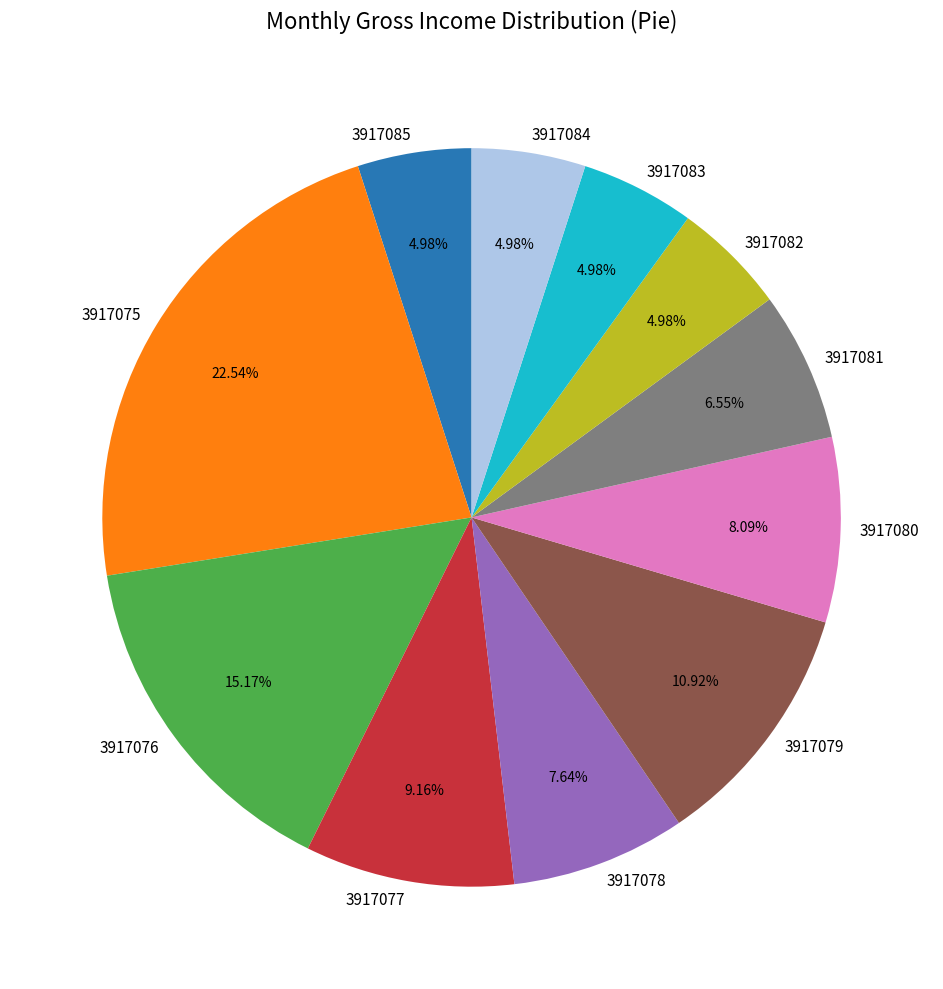

Is the sum of 3917083 and 3917085 greater than half?

No